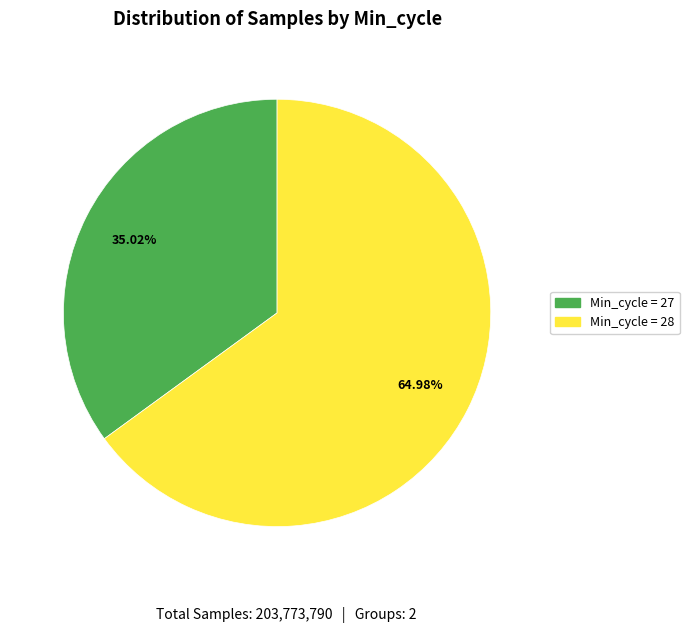

Which category has the smallest portion of the pie?

Min_cycle = 27